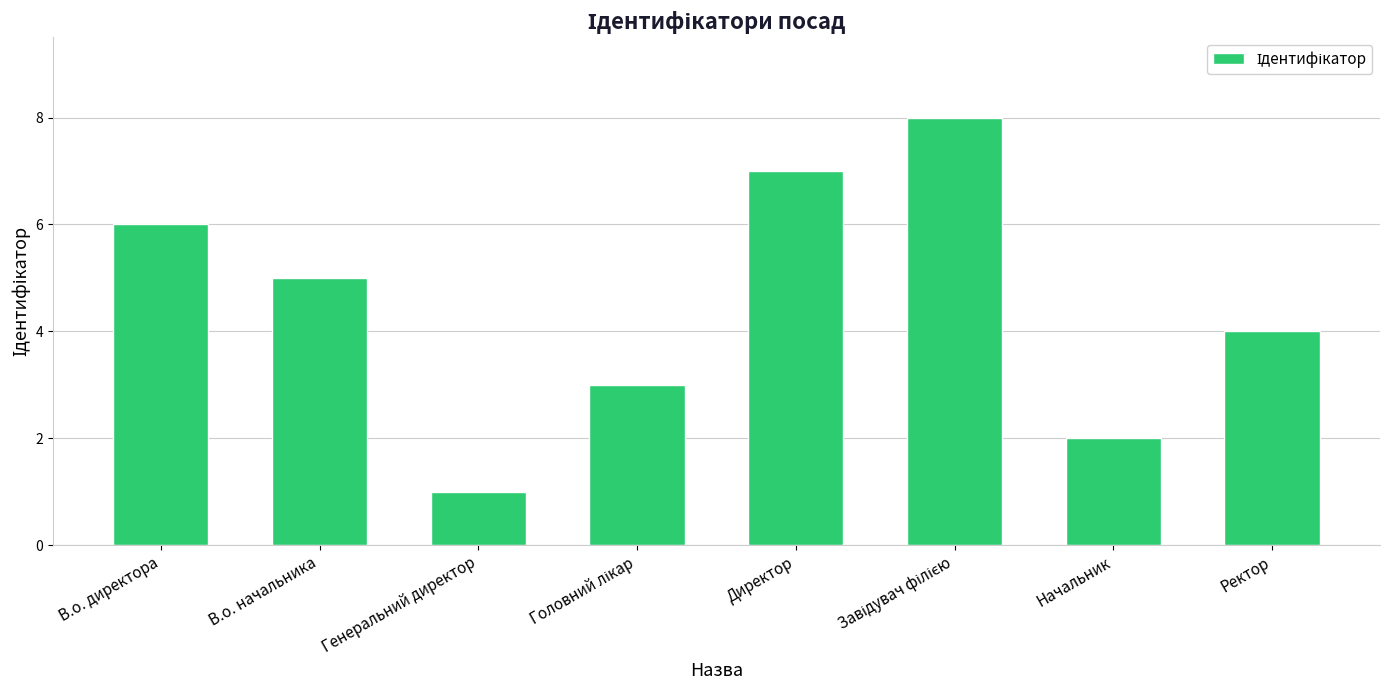

How many values are between 3 and 7?

5